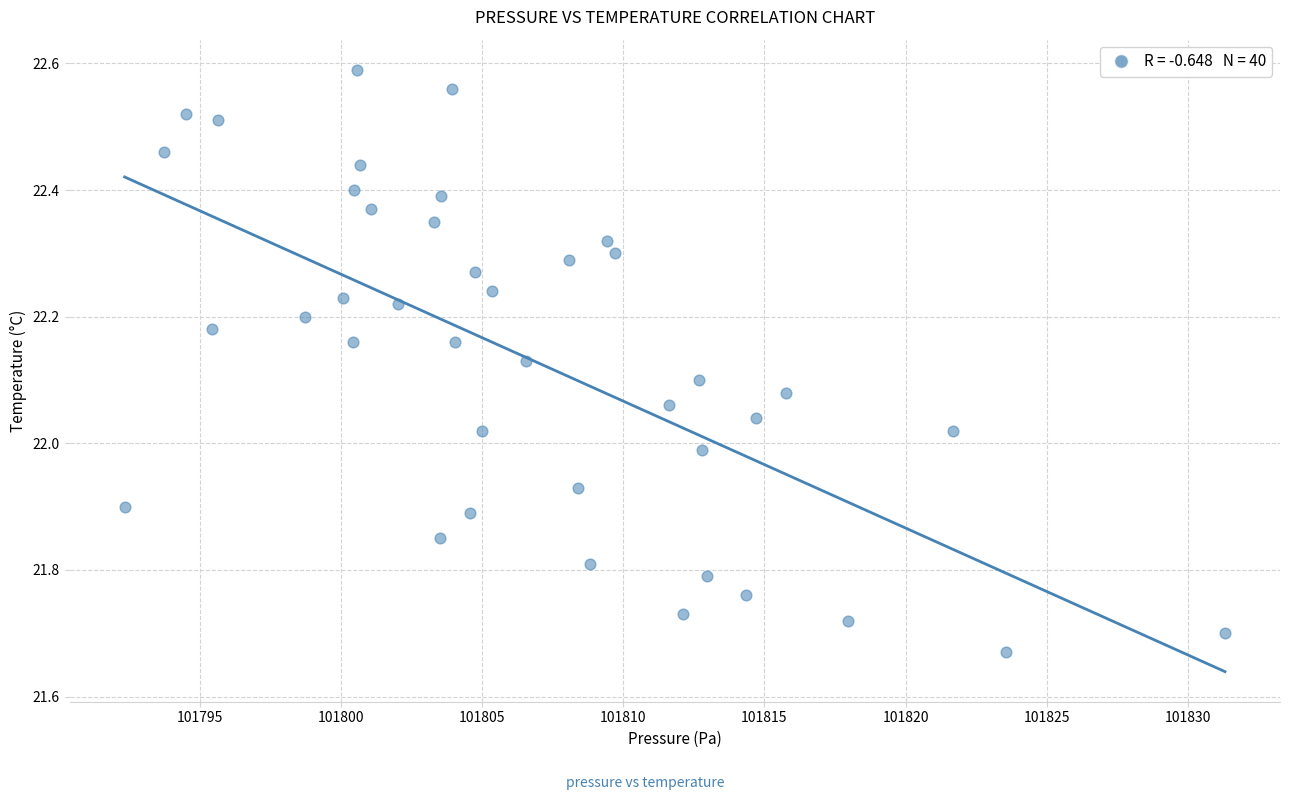

What is the range of X values (max minus min)?

39.0